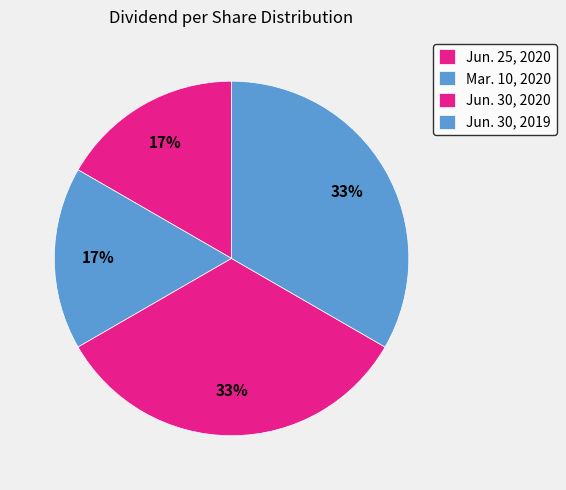

Is Jun. 30, 2020 the majority of the pie?

No